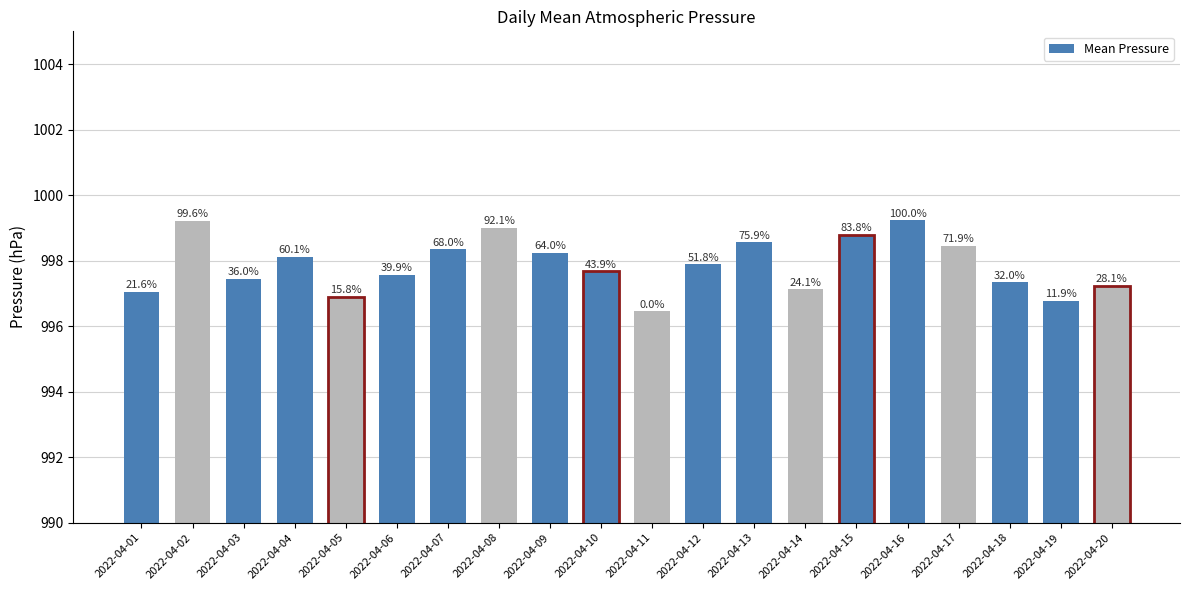

At which label is the value closest to 997?

2022-04-01